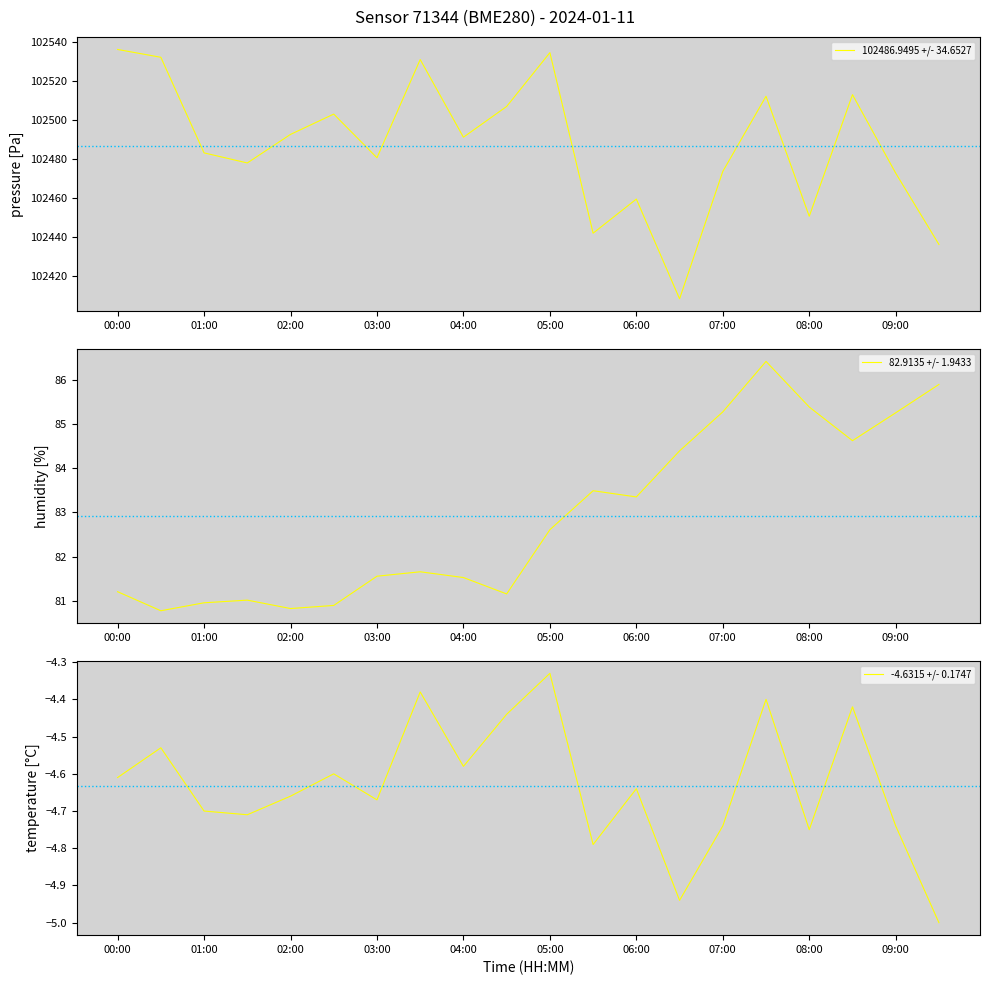

True or false: 82.9135 +/- 1.9433 has a value of 122.8 at 09:00.

False